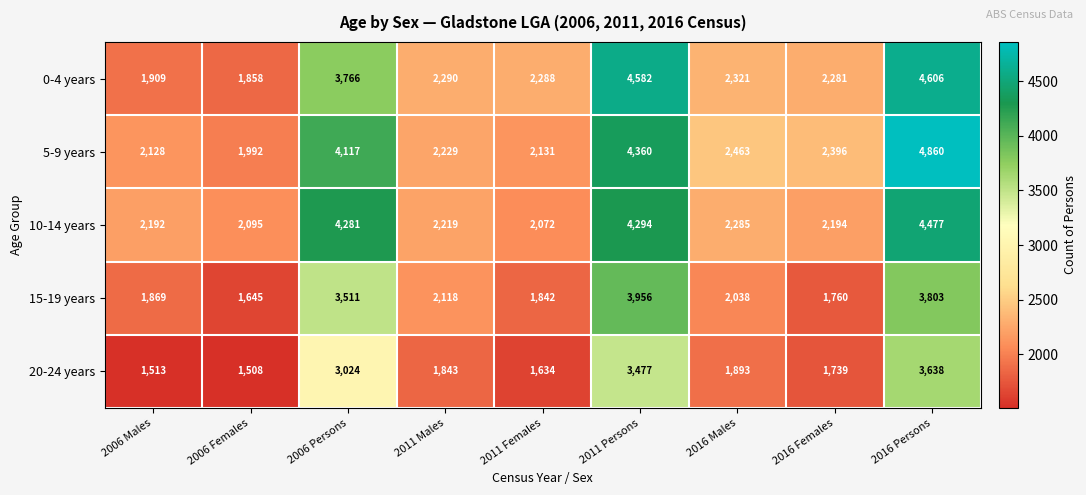

How many data points does each series have?

9